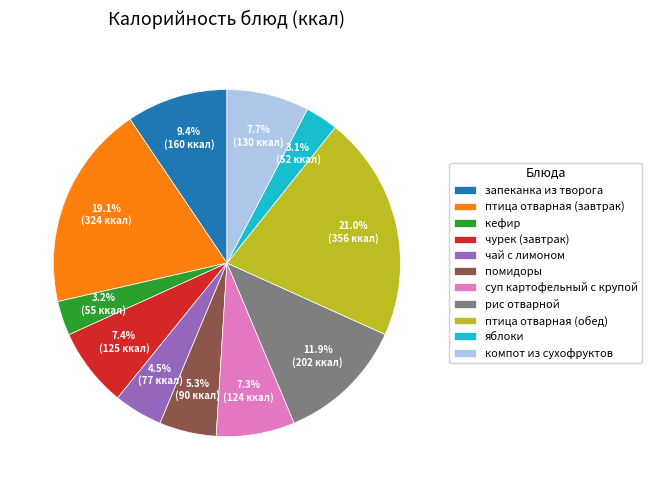

What is the largest slice in the pie chart?

птица отварная (обед)